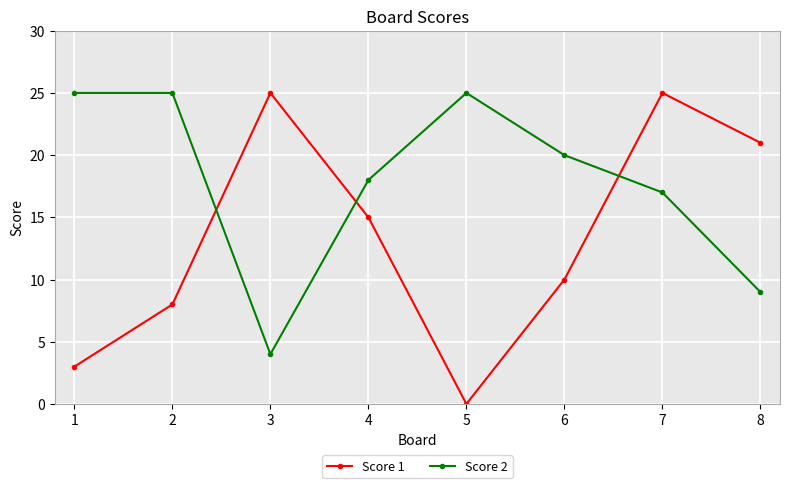

Which category has the lowest value in the Score 1 series?

5